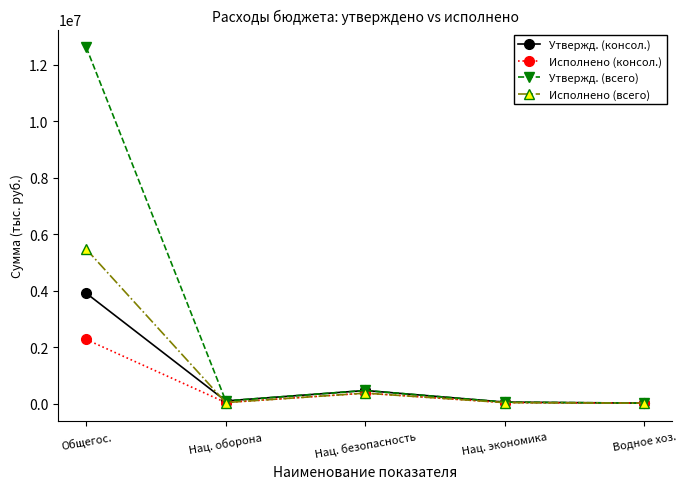

Which label corresponds to the largest value in the chart?

Общегос.